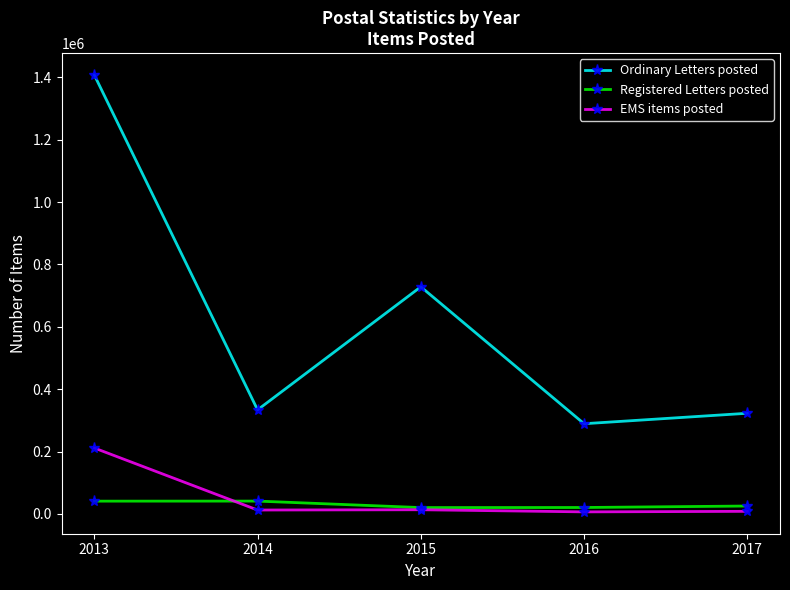

What is the sum of the EMS items posted values at 2016 and 2015?

20155